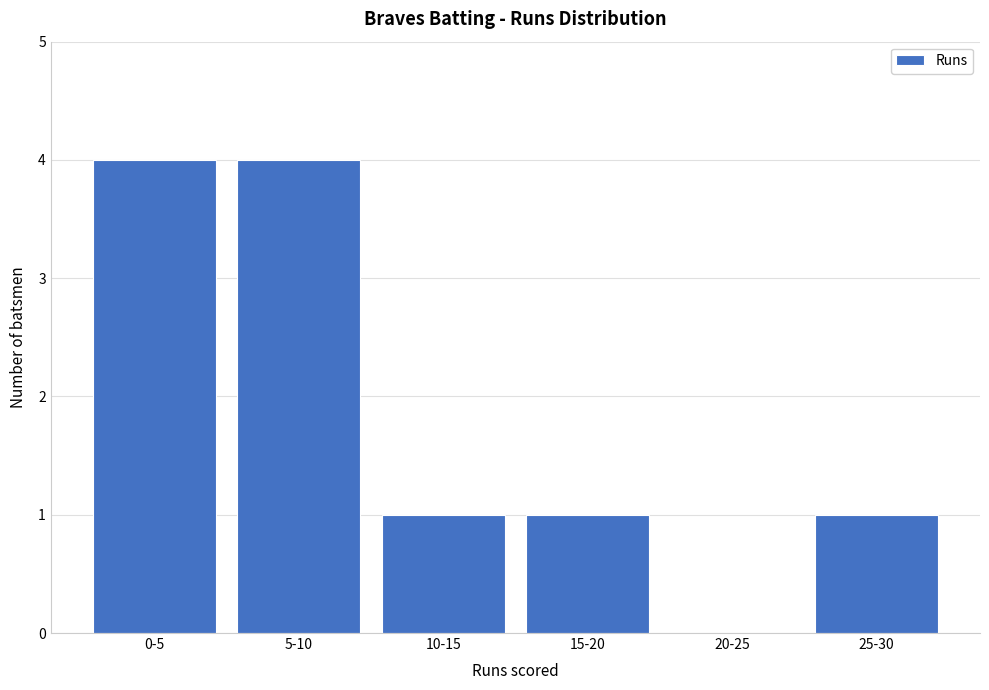

Reading left to right, extract all data points from this chart.

0-5=4	5-10=4	10-15=1	15-20=1	20-25=0	25-30=1